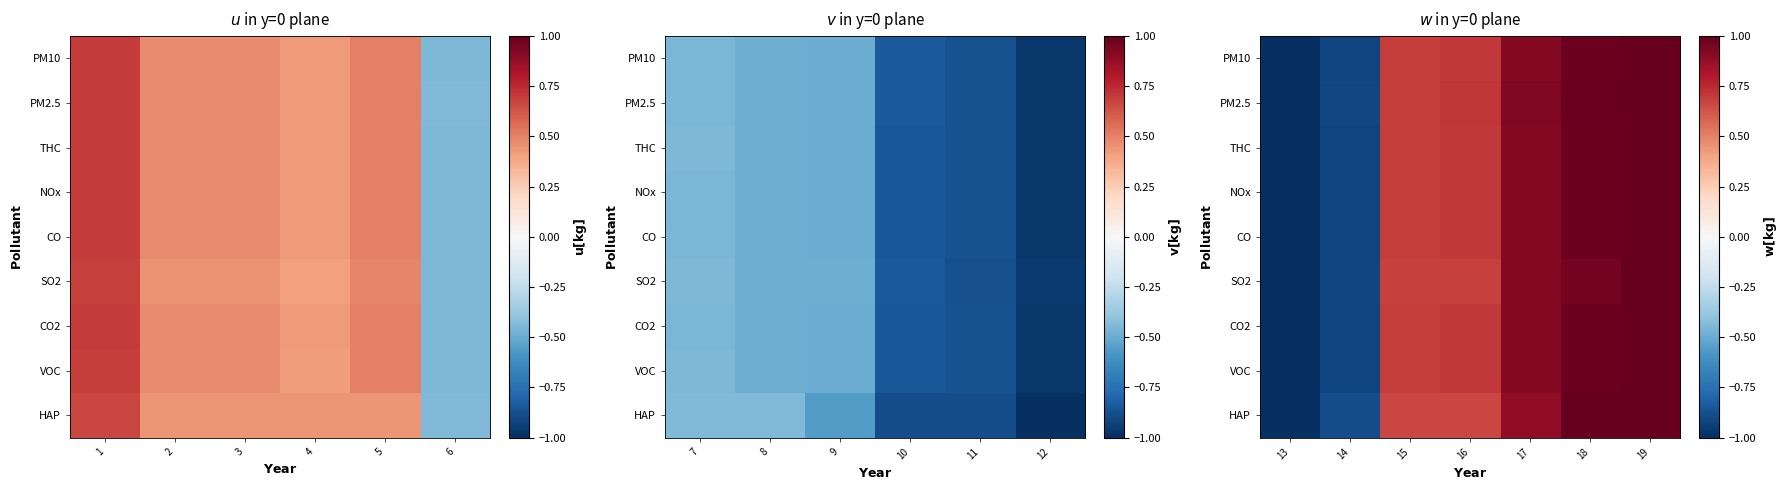

How many positive values does the PM10 series have?

5